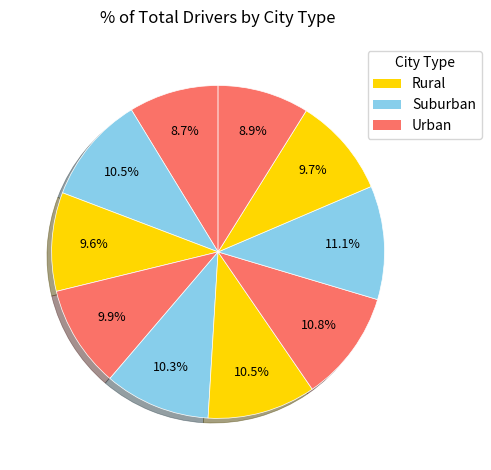

To the nearest percent, what is the difference between the largest and smallest slice percentages?

2%